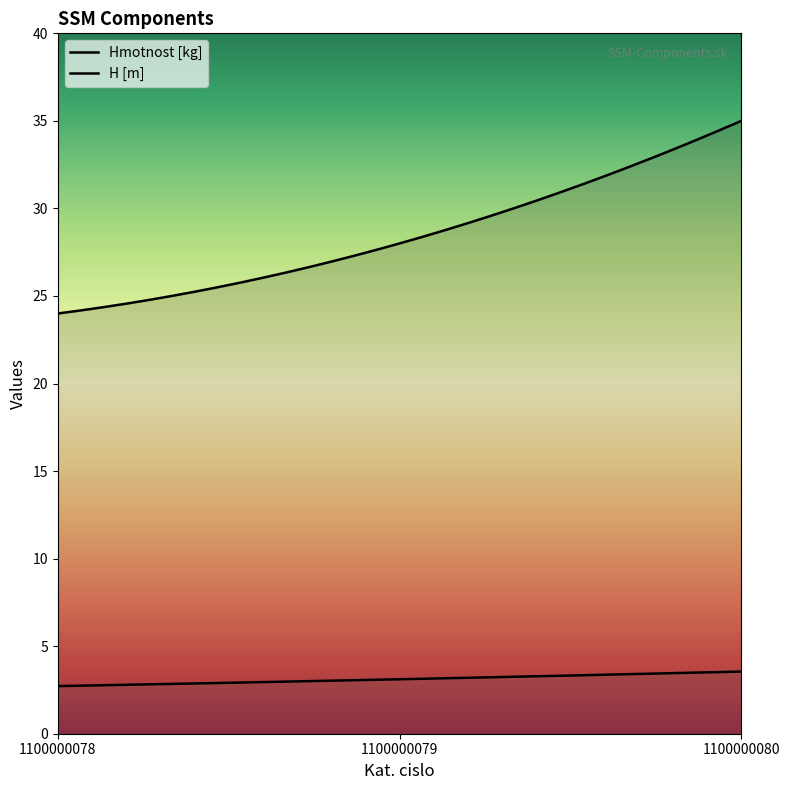

Does the chart have visible grid lines?

No